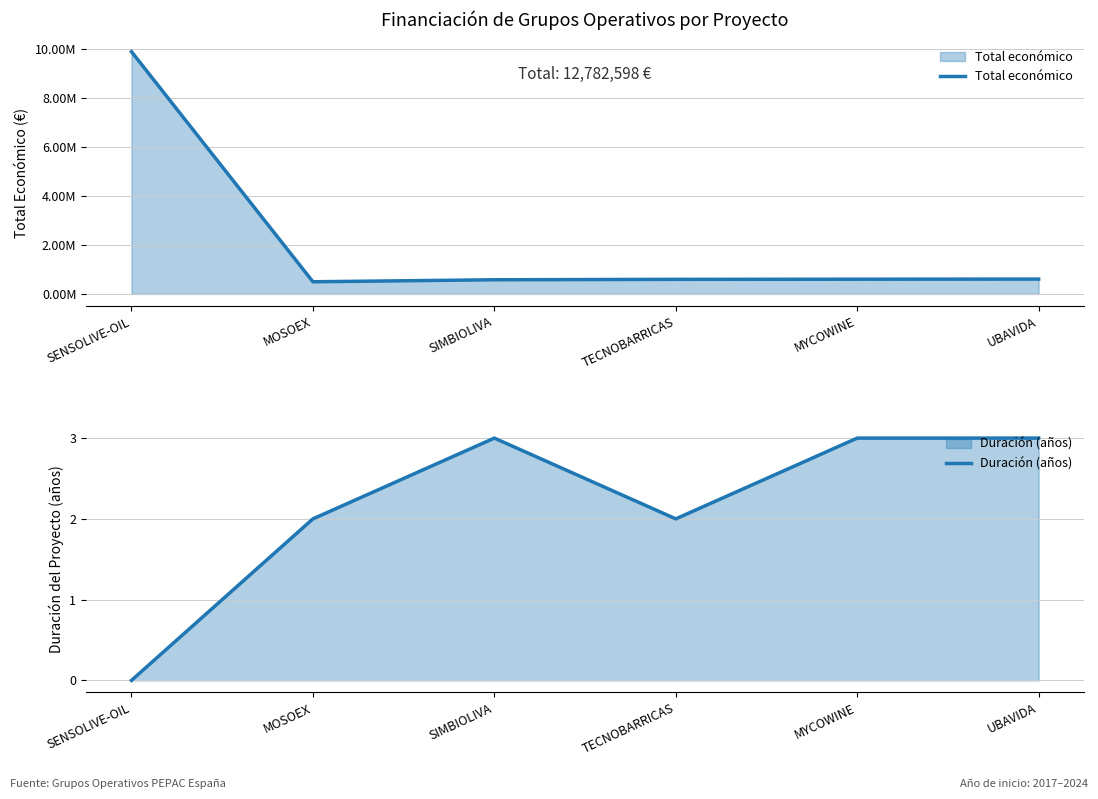

What is the value of the Total económico point at the 5th from the left?

602295.4